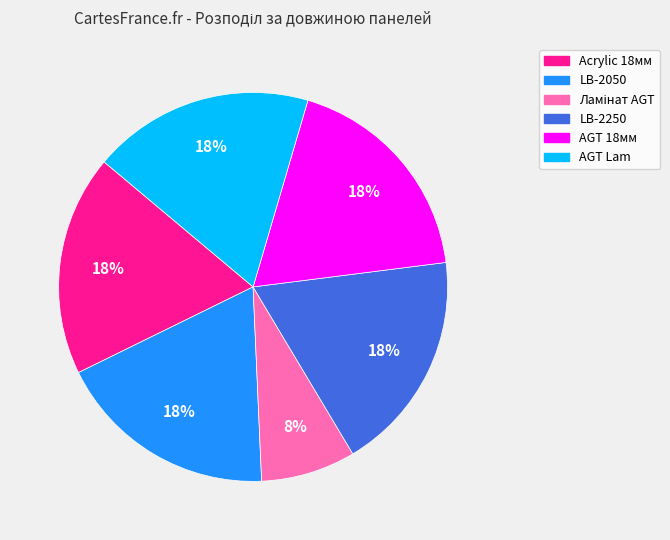

Does any single category account for the majority?

No